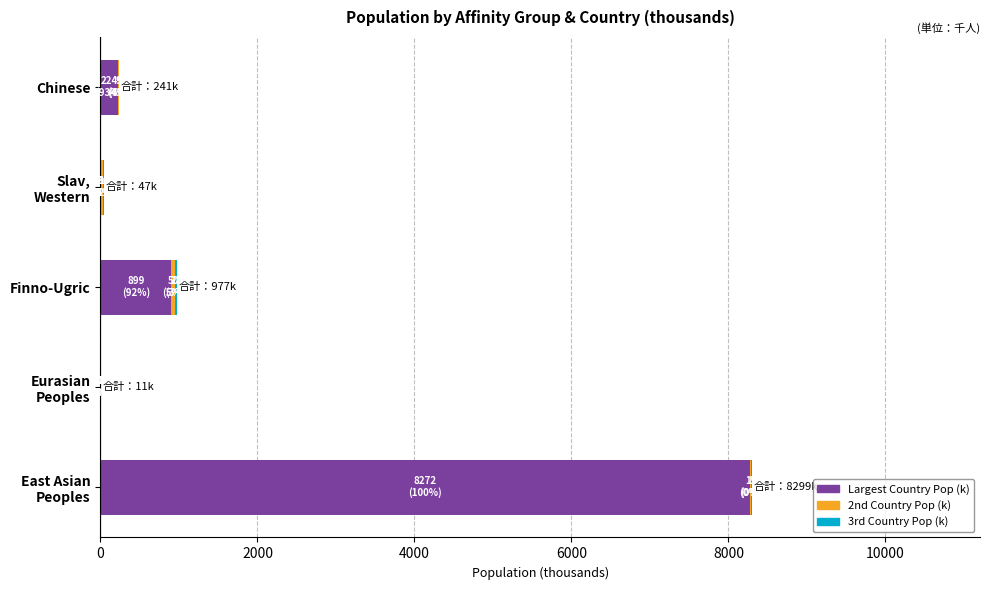

What is the highest value of the Largest Country Pop (k) series?

8272.0